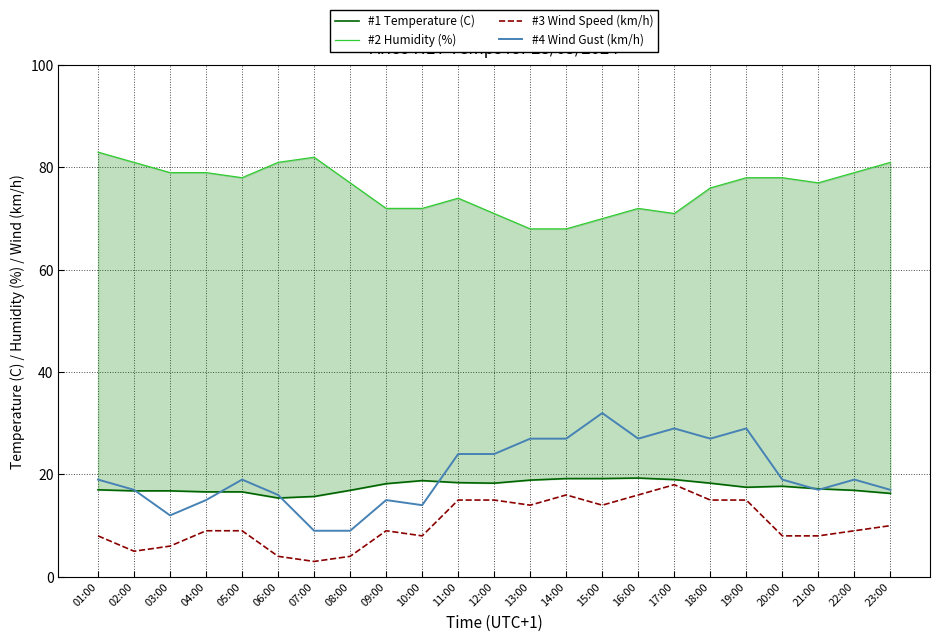

Is the value of #2 Humidity (%) at 12:00 greater than the value of #4 Wind Gust (km/h) at 17:00?

Yes